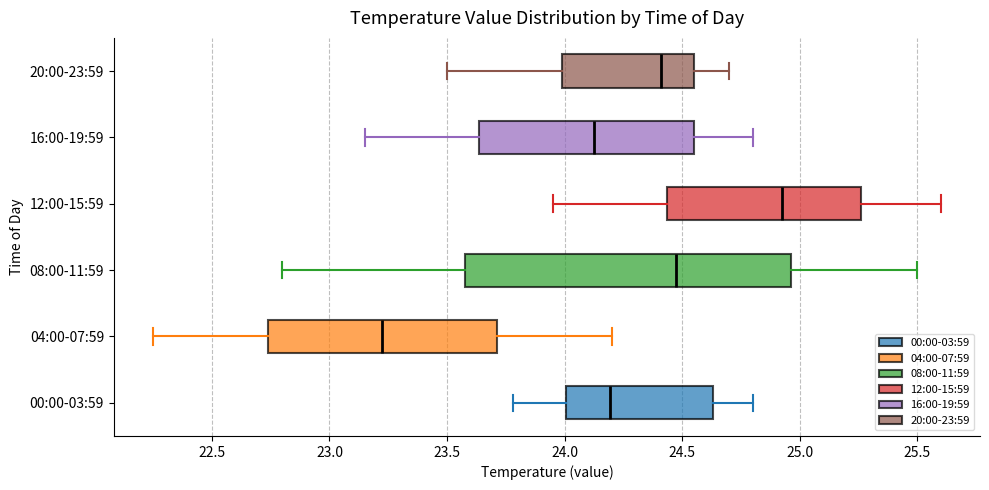

Reading bottom to top, read every box against the x-axis: the position of its median line, the range the box covers, and the ends of its whiskers. The values are not printed on the chart, so give them approximately, as read against the axis.

00:00-03:59: median 24.20, box 24.00 to 24.65, whiskers 23.80 to 24.80
04:00-07:59: median 23.25, box 22.75 to 23.70, whiskers 22.25 to 24.20
08:00-11:59: median 24.50, box 23.60 to 24.95, whiskers 22.80 to 25.50
12:00-15:59: median 24.95, box 24.45 to 25.25, whiskers 23.95 to 25.60
16:00-19:59: median 24.15, box 23.65 to 24.55, whiskers 23.15 to 24.80
20:00-23:59: median 24.40, box 24.00 to 24.55, whiskers 23.50 to 24.70